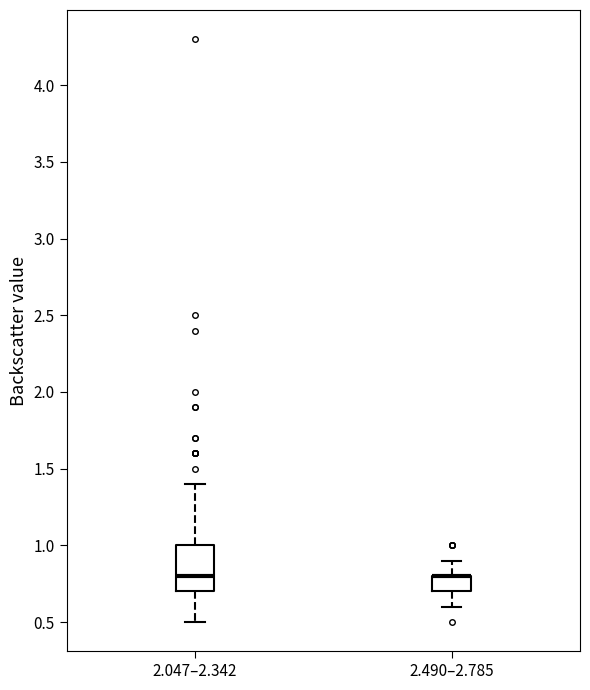

Where does the upper whisker of the box for 2.490–2.785 end on the y-axis? The values are not printed on the chart, so give them approximately, as read against the axis.

0.9